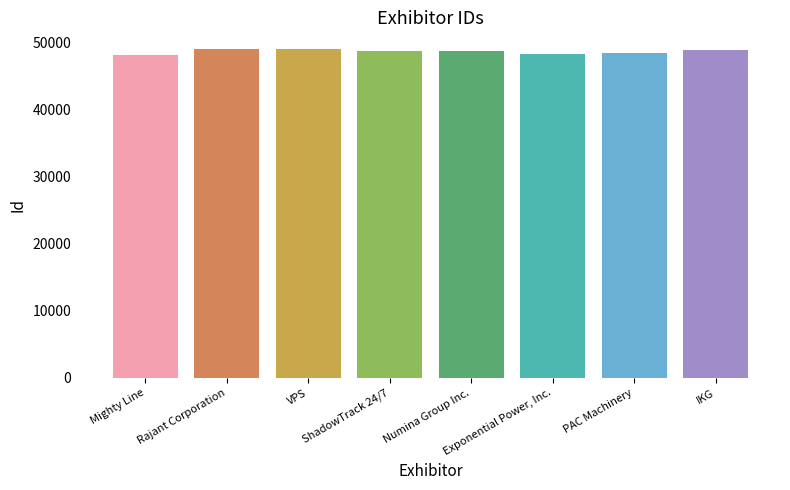

How many data points does each series have?

8